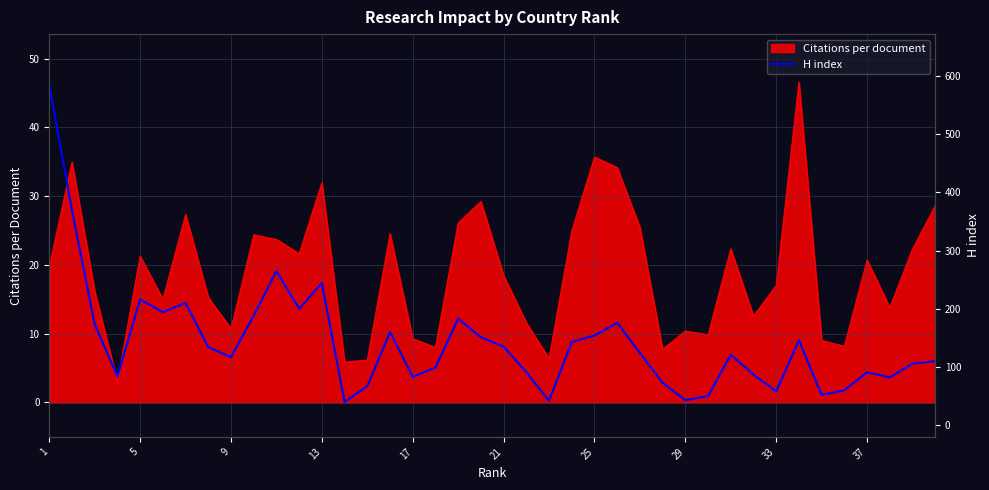

The Citations per document series shows 18.5 at 21. True or false?

True